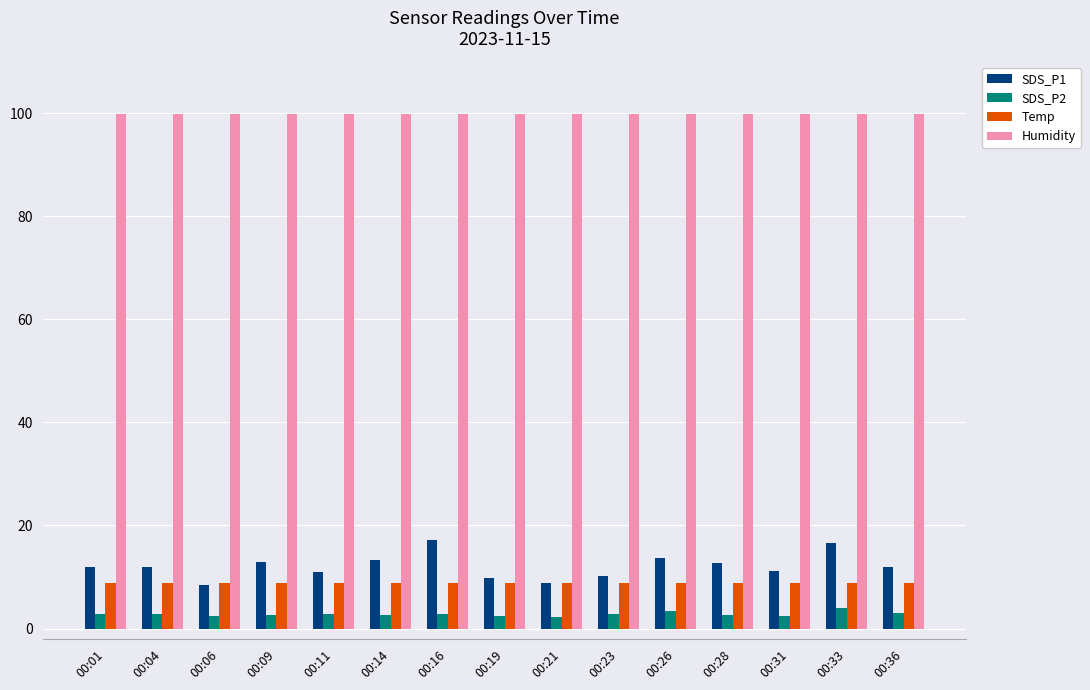

What is the average value of the SDS_P1 series?

12.1